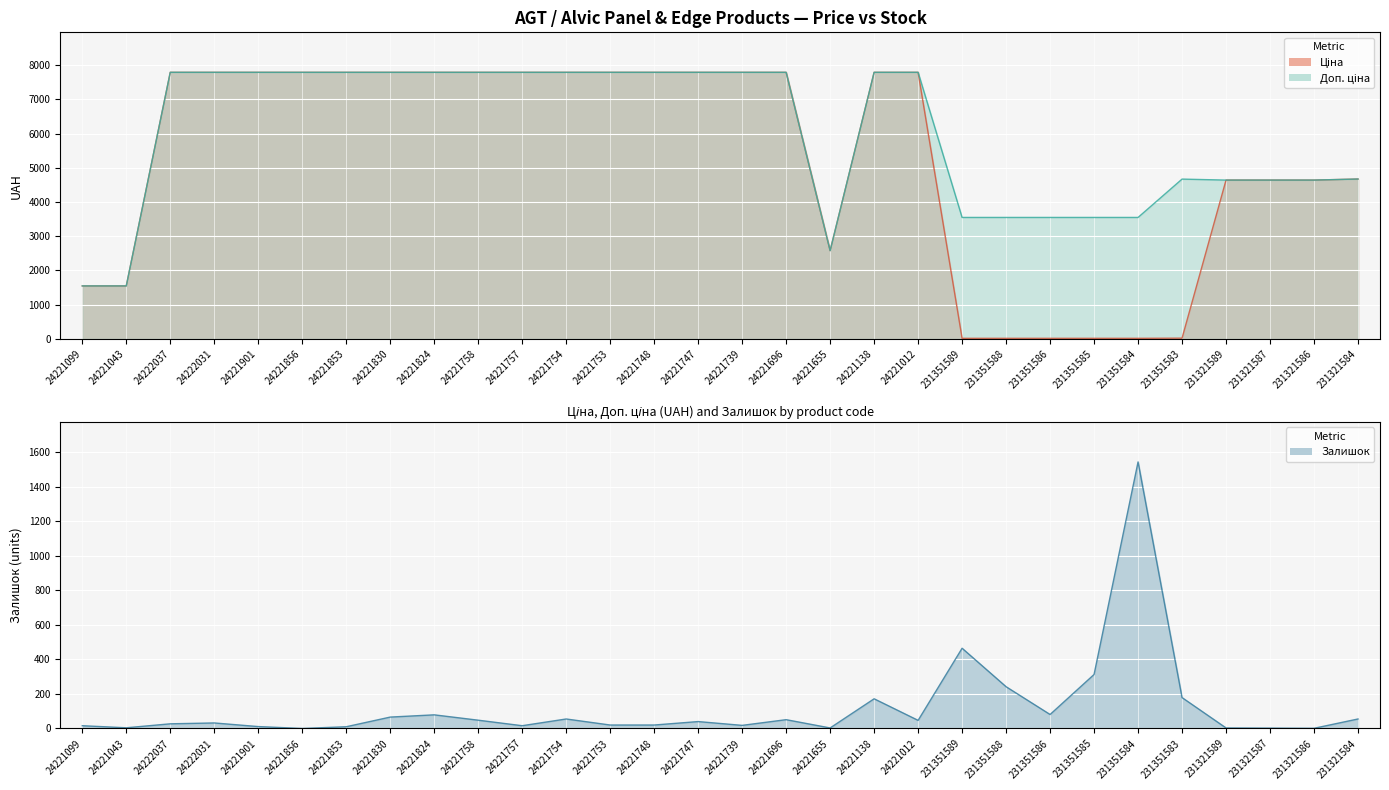

What is the difference between the maximum and minimum values in the Залишок series?

1545.0